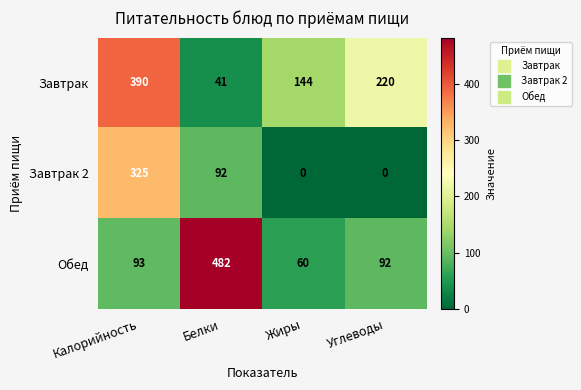

At which category is the sum across all series the highest?

Калорийность